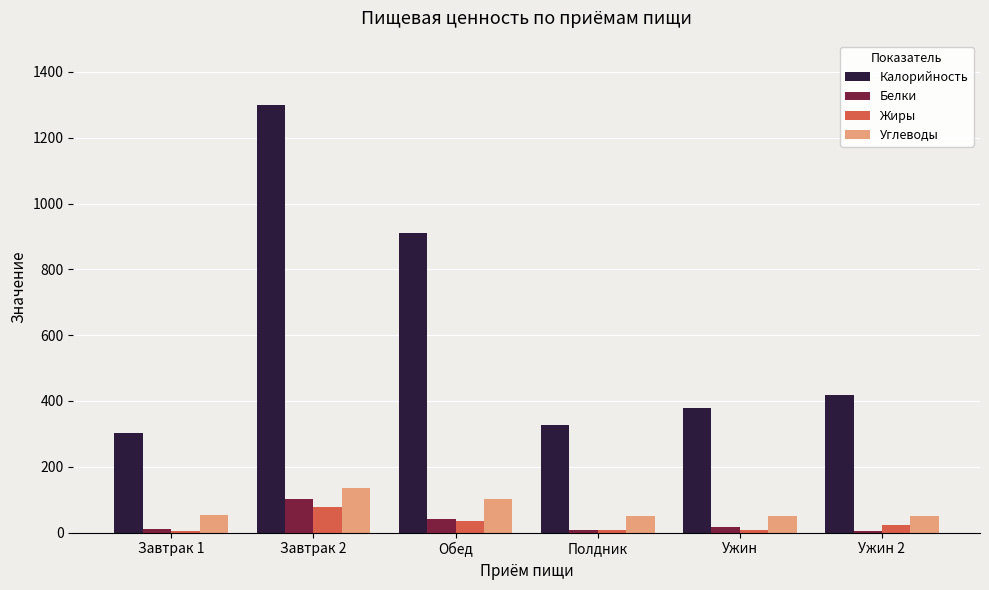

How many groups of bars are there?

6